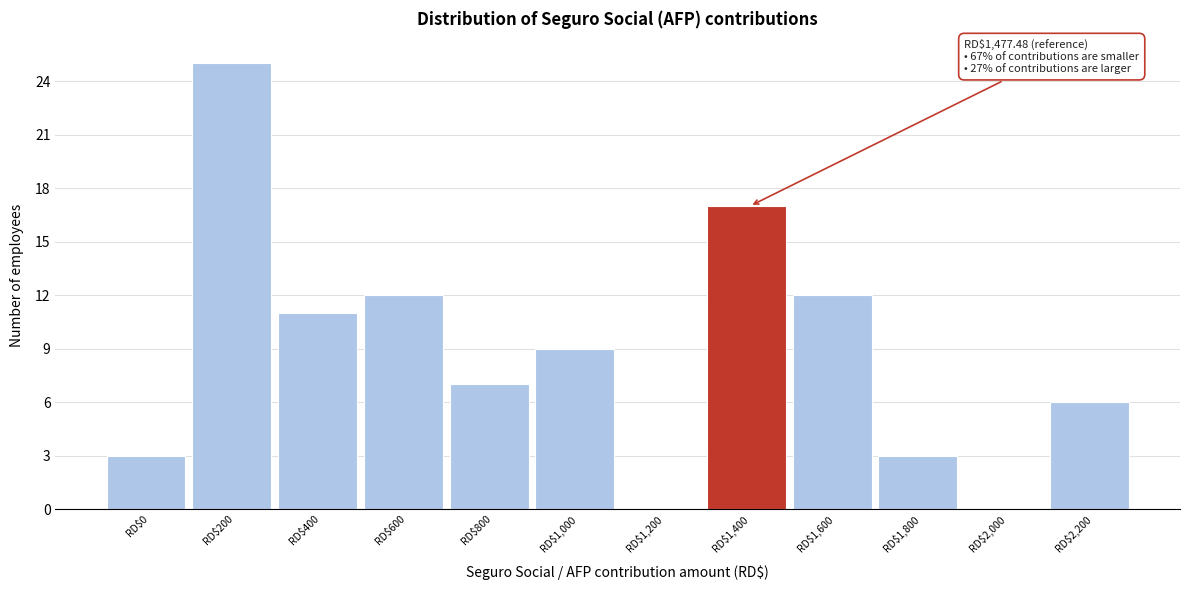

What is the maximum value shown in the chart?

25